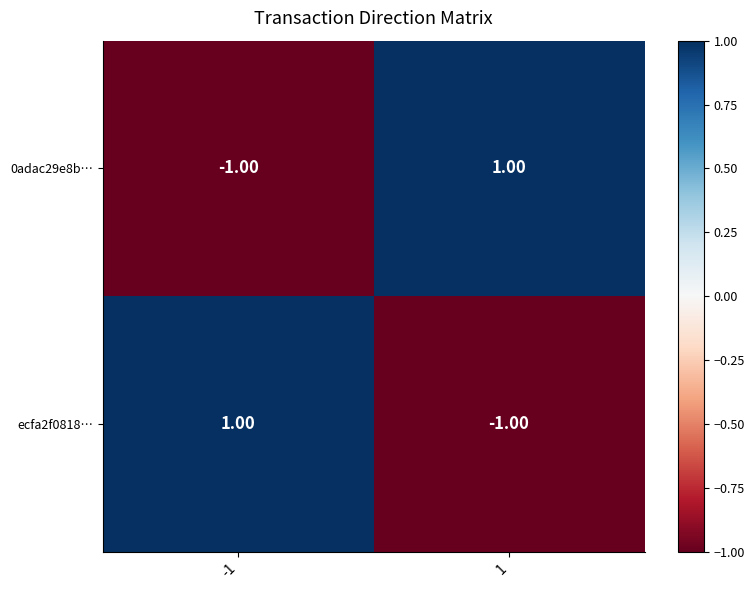

List the labels in order of ecfa2f0818… value, smallest first.

1, -1